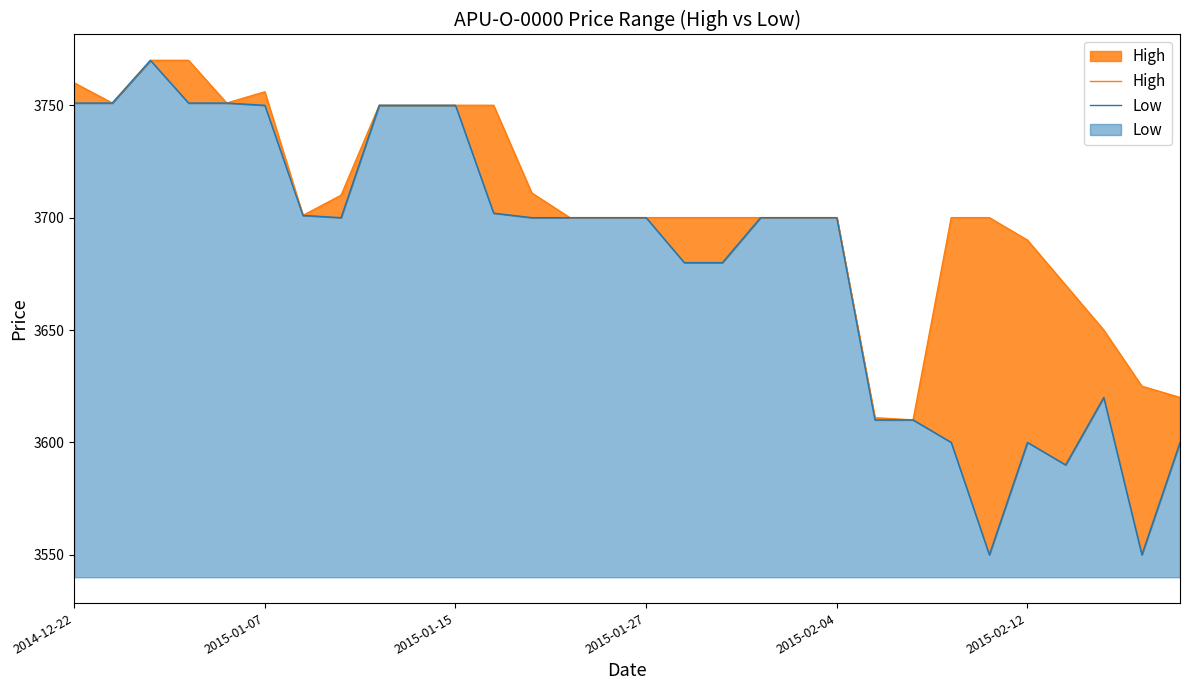

Is it true that Low equals 369 at 2014-12-22?

False